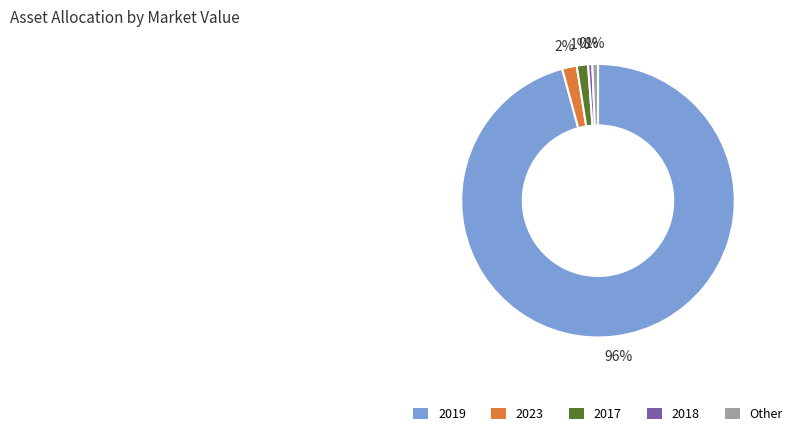

Is there any slice that represents more than half of the pie?

Yes